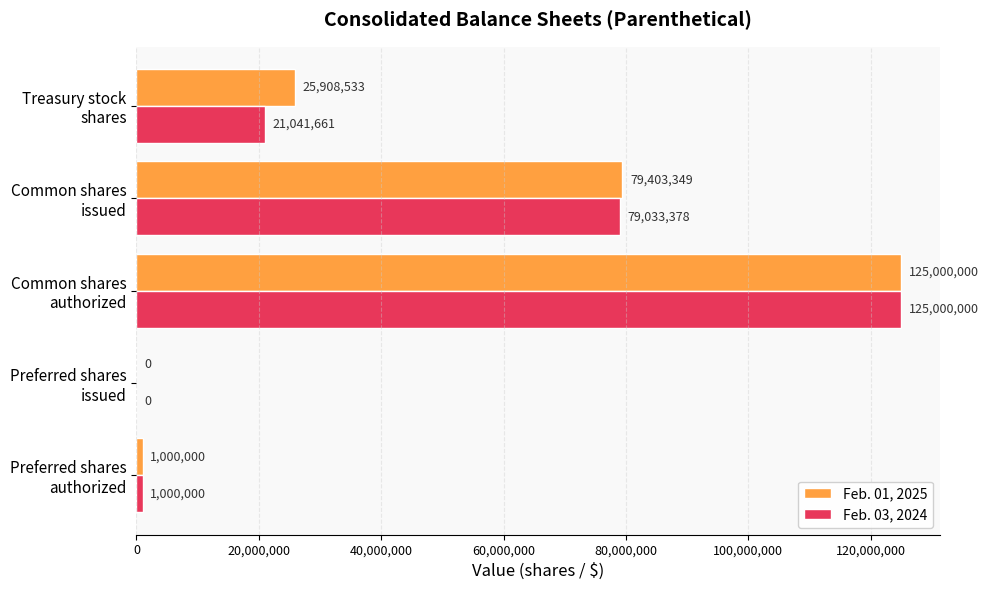

Which series has the largest total across all categories?

Feb. 01, 2025